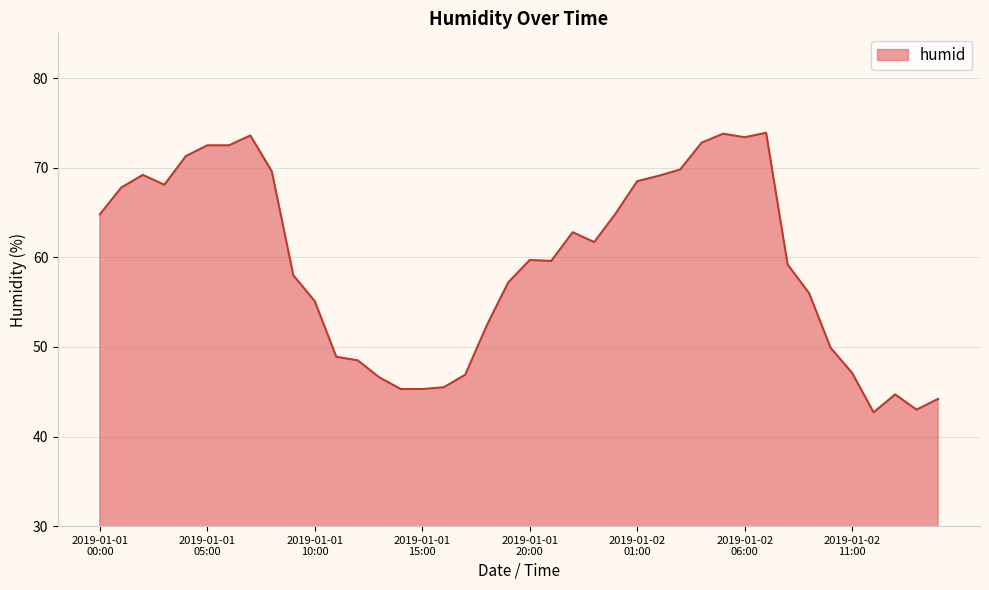

What is the smallest value displayed?

42.7